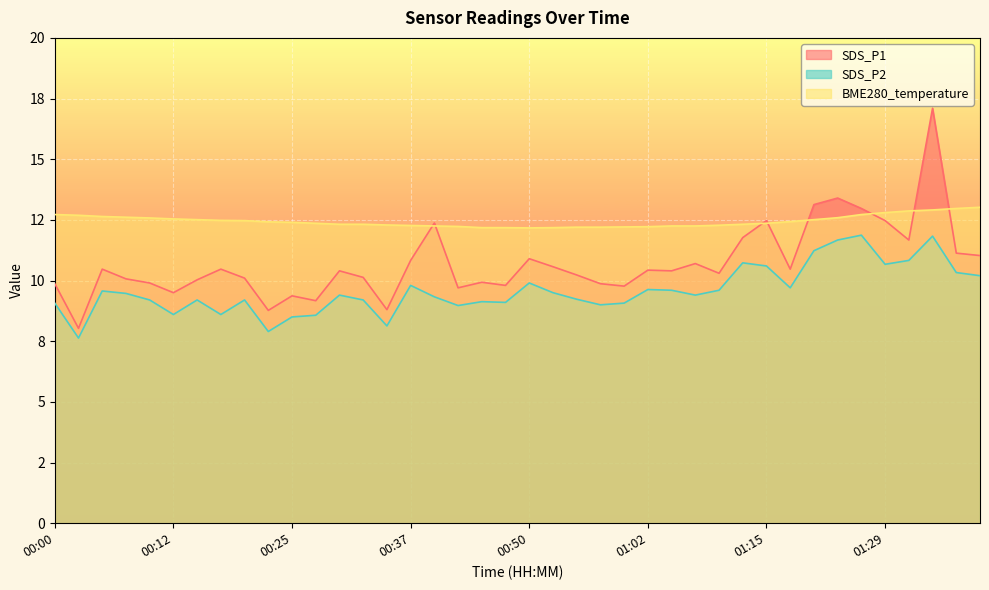

How many interior local valleys does the BME280_temperature series have?

1